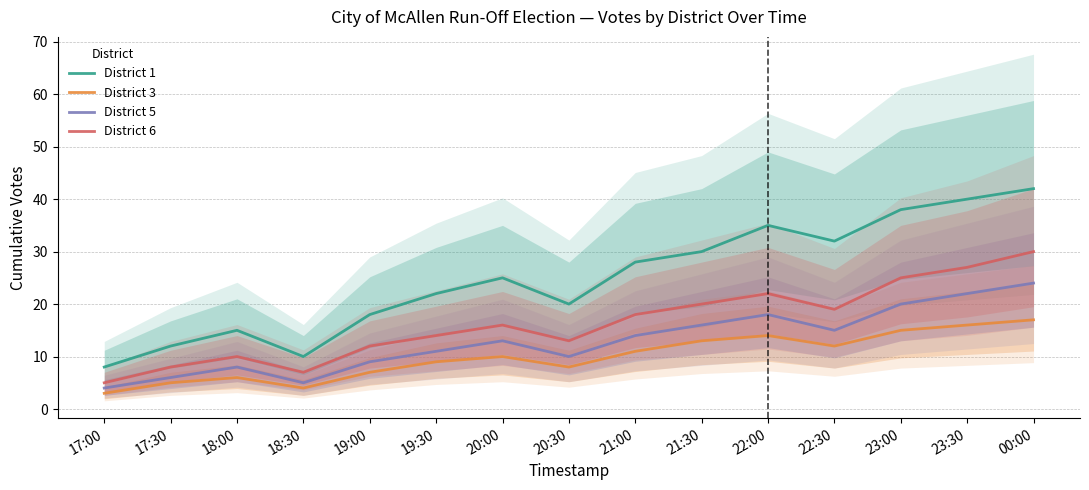

What is the average value of the District 6 series?

16